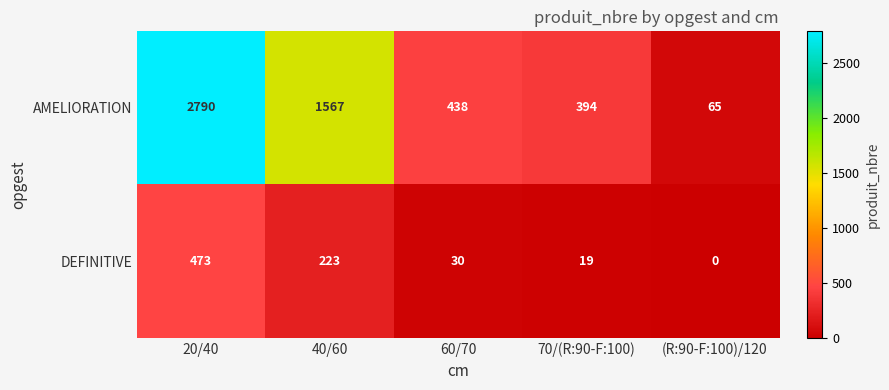

Which series has the widest spread of values?

AMELIORATION